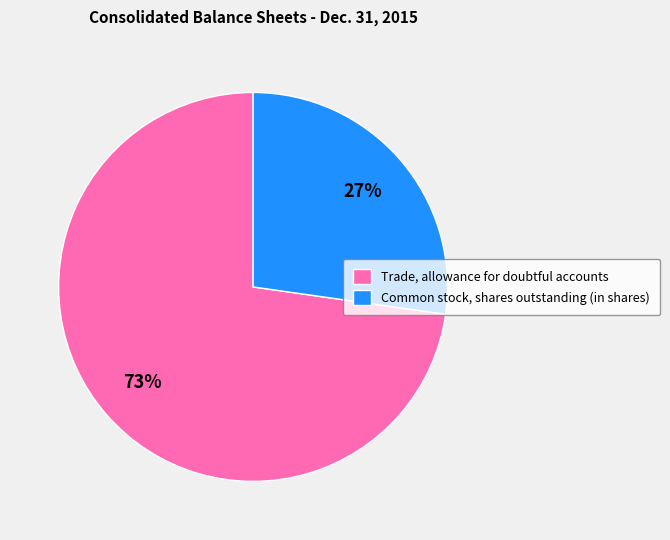

To the nearest percent, what is the difference between the largest and smallest slice percentages?

46%